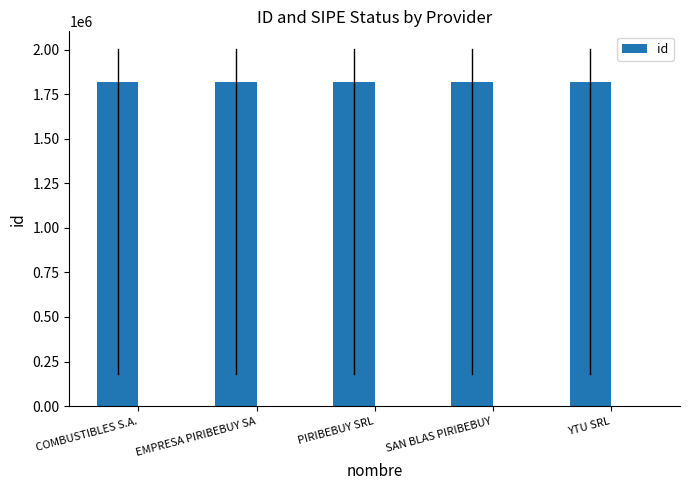

How many data points are less than 1820045?

2